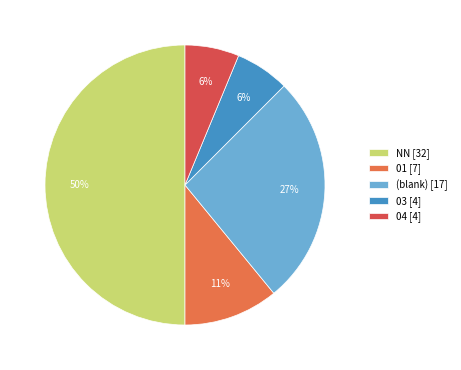

To the nearest percent, what percentage of the pie is 04 [4]?

6%